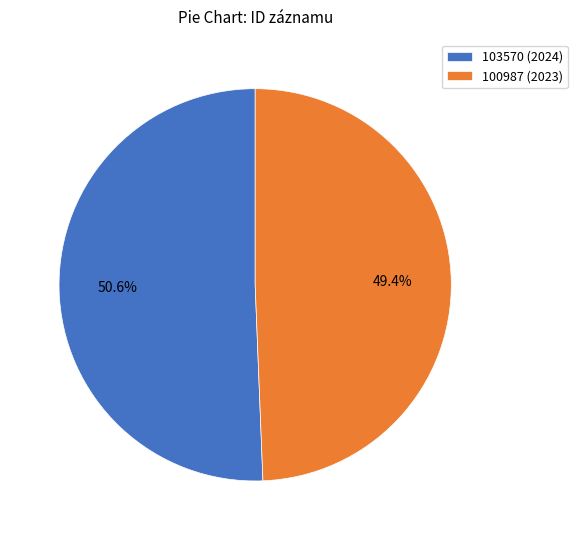

Do 100987 (2023) and 103570 (2024) together represent more than half of the pie?

Yes